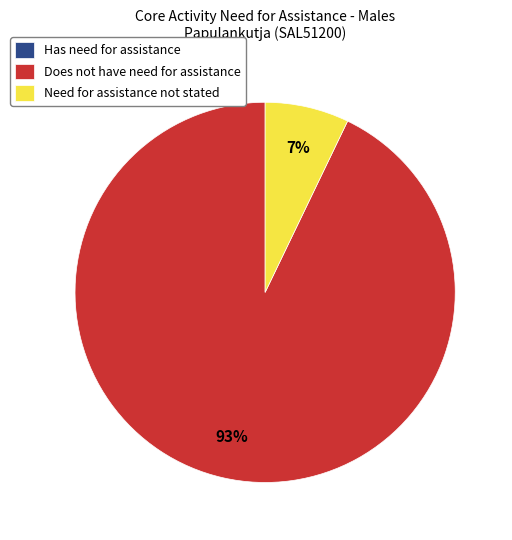

To the nearest percent, what is the average slice percentage?

33%